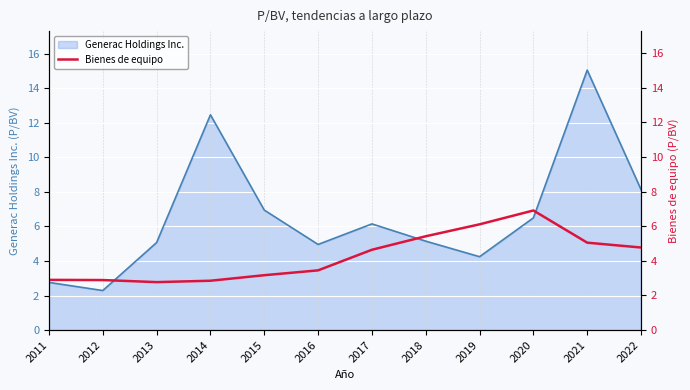

The Generac Holdings Inc. series shows 7.3 at 2021. True or false?

False